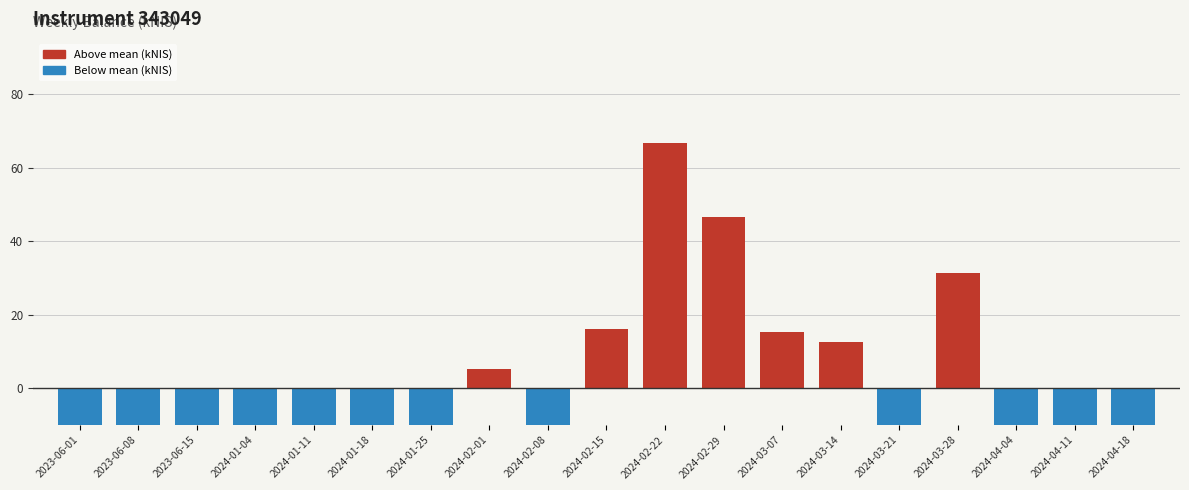

List the labels in order of value, smallest first.

2023-06-15, 2024-01-11, 2024-02-08, 2024-03-21, 2024-04-04, 2024-04-18, 2023-06-08, 2024-01-18, 2024-01-25, 2023-06-01, 2024-04-11, 2024-01-04, 2024-02-01, 2024-03-14, 2024-03-07, 2024-02-15, 2024-03-28, 2024-02-29, 2024-02-22